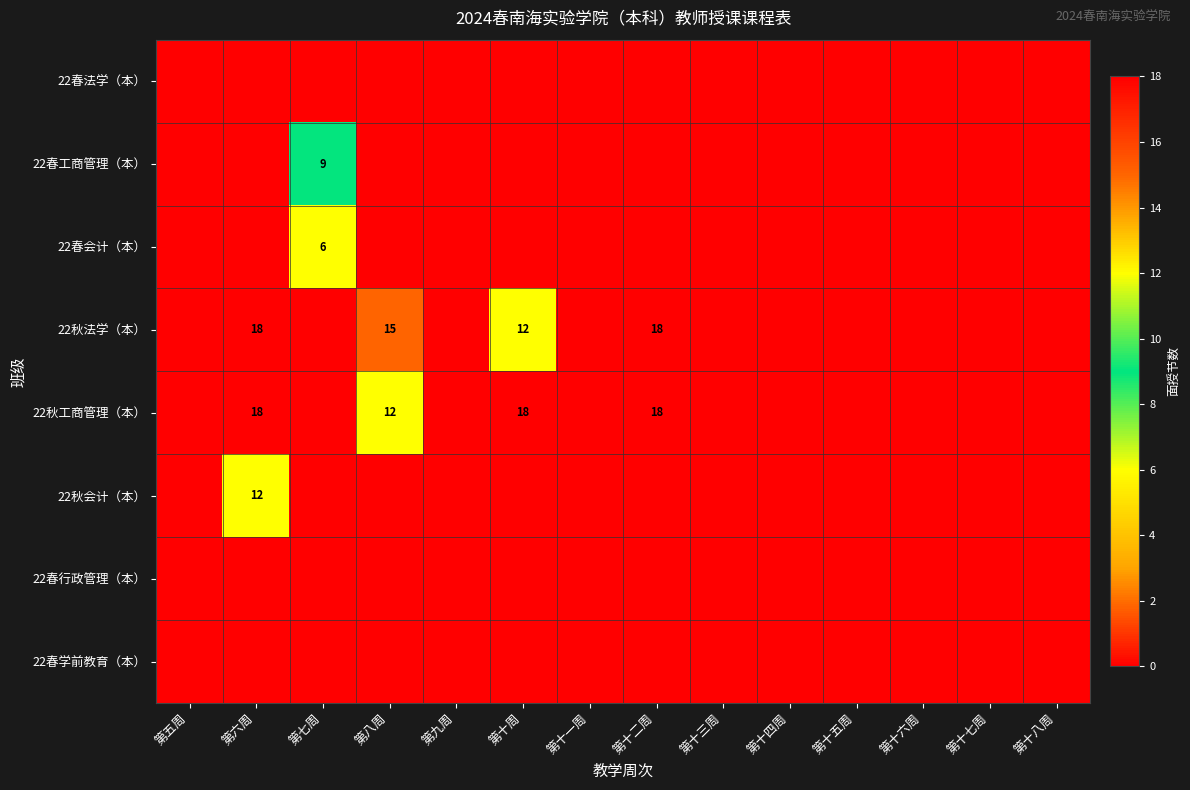

Between 第八周 and 第十周, which is larger?

第八周